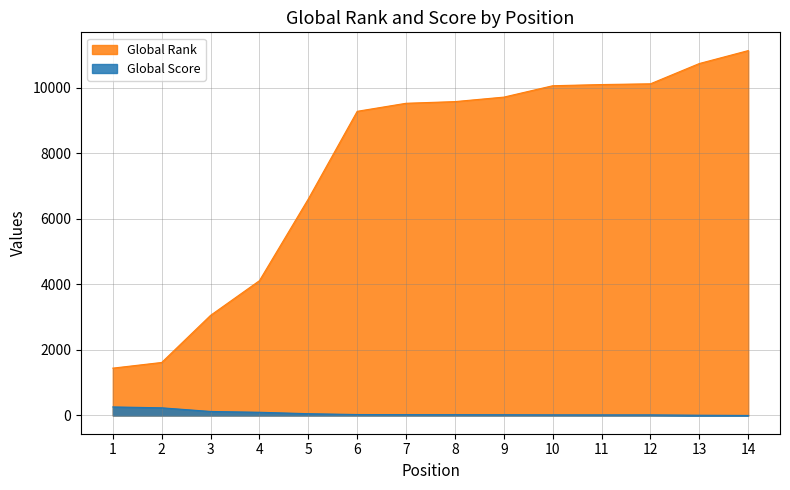

What is the value of the Global Score point at the 12th from the left?

19